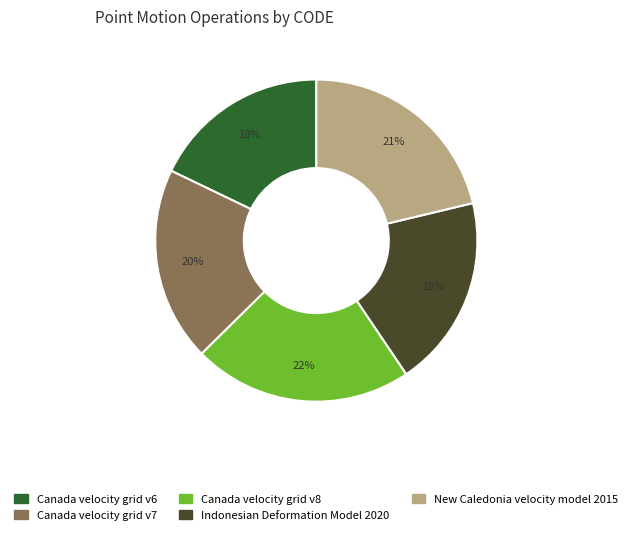

Count the number of slices in the pie.

5